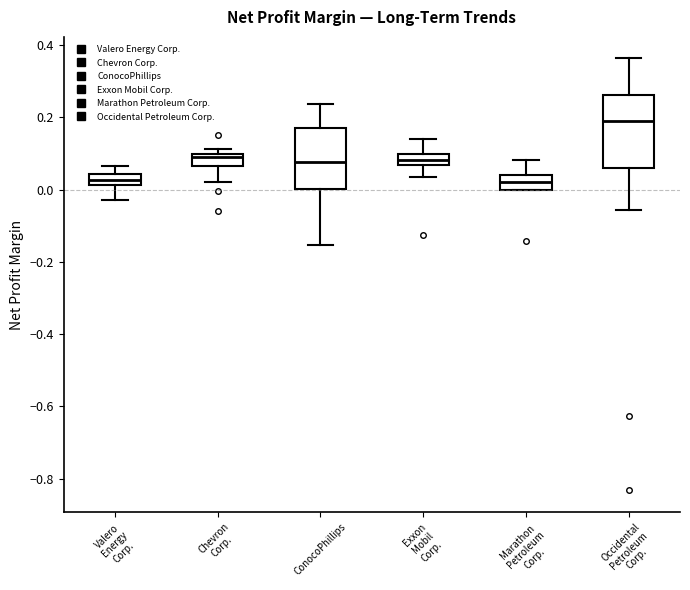

Reading left to right, read every box against the y-axis: the position of its median line, the range the box covers, and the ends of its whiskers. The values are not printed on the chart, so give them approximately, as read against the axis.

Valero Energy Corp.: median 0.02 (inside the box), box 0.02 to 0.04, whiskers -0.02 to 0.06
Chevron Corp.: median 0.10 (just below the box's upper edge), box 0.06 to 0.10, whiskers 0.02 to 0.12
ConocoPhillips: median 0.08, box 0.00 to 0.18, whiskers -0.16 to 0.24
Exxon Mobil Corp.: median 0.08, box 0.06 to 0.10, whiskers 0.04 to 0.14
Marathon Petroleum Corp.: median 0.02, box 0.00 to 0.04, whiskers 0.00 to 0.08
Occidental Petroleum Corp.: median 0.20, box 0.06 to 0.26, whiskers -0.06 to 0.36